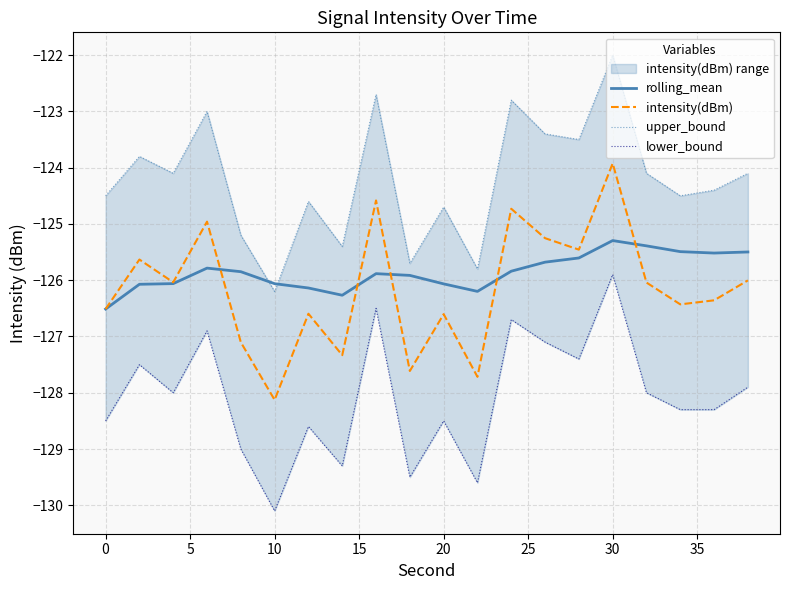

At which label does intensity(dBm) reach its minimum?

10